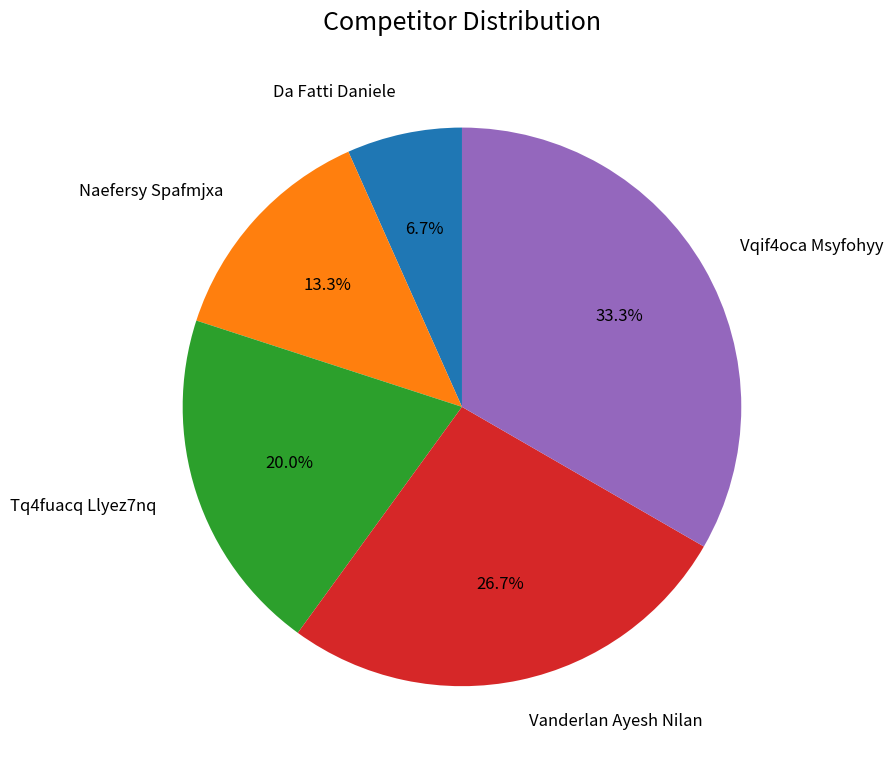

Which has a higher value, Vanderlan Ayesh Nilan or Vqif4oca Msyfohyy?

Vqif4oca Msyfohyy